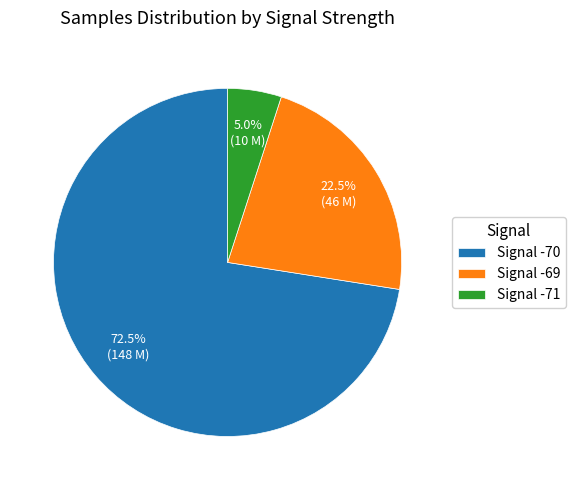

Rank the categories by value from highest to lowest.

Signal -70, Signal -69, Signal -71